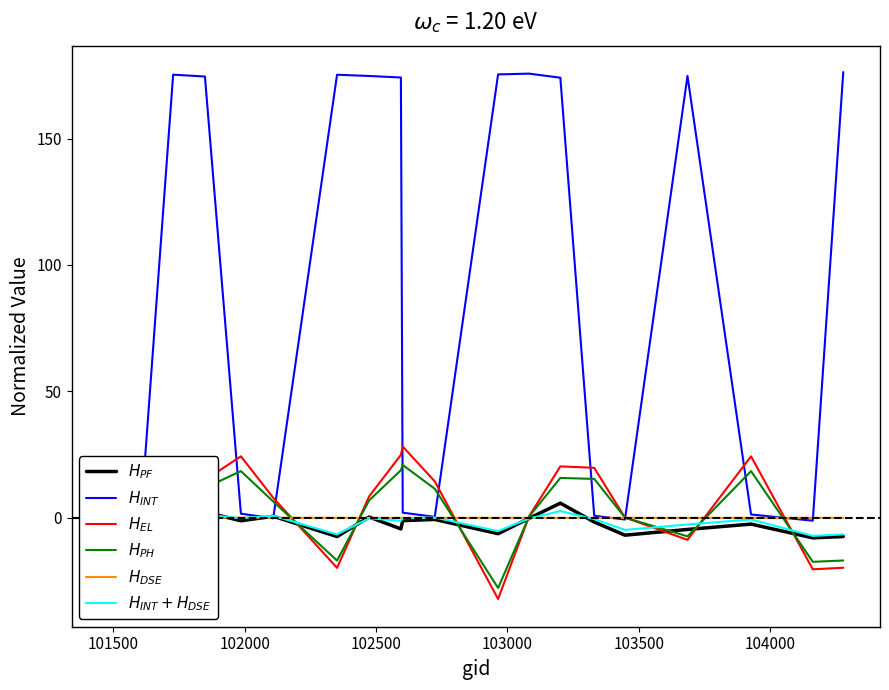

How many lines are shown in the chart?

6